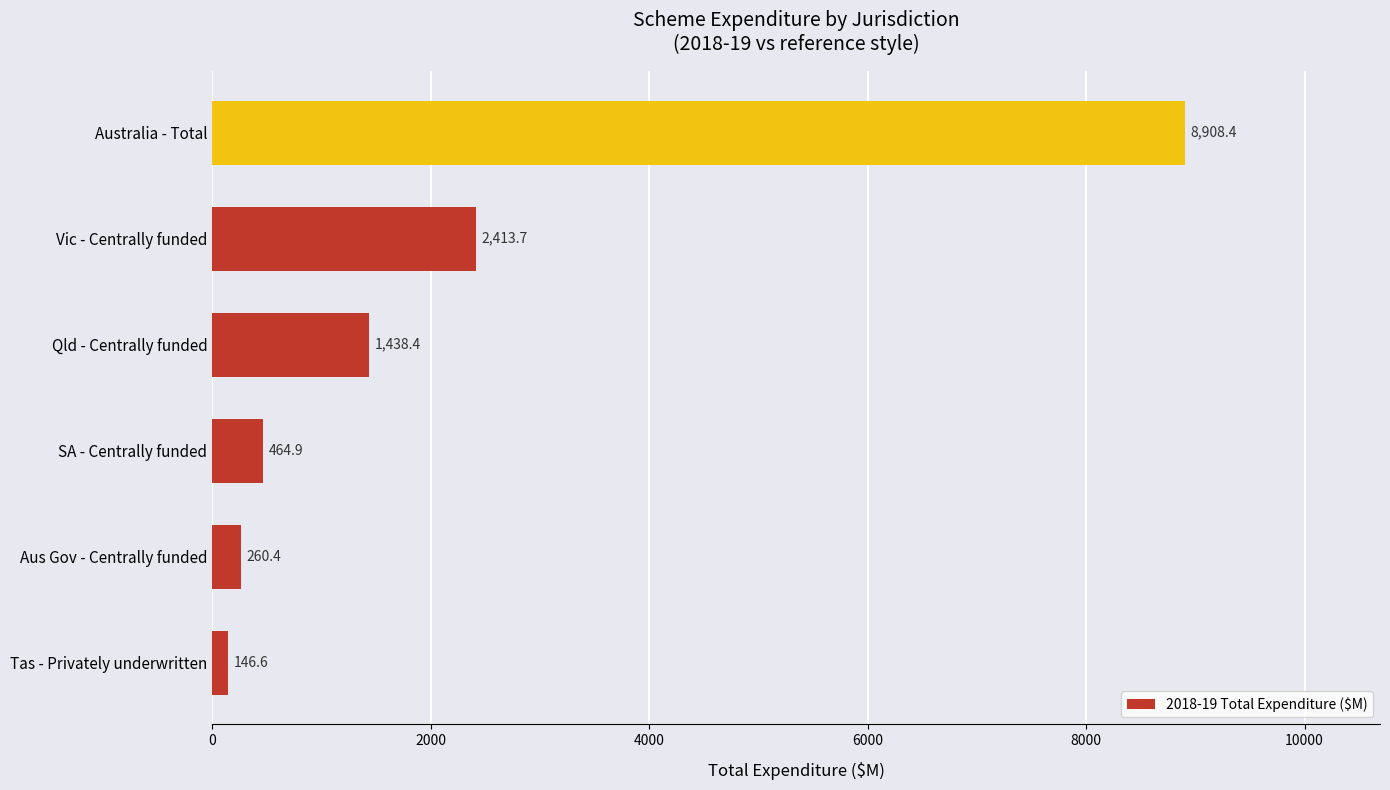

Reading bottom to top, transcribe all the data shown in this chart.

146.6	260.4	464.9	1438.4	2413.7	8908.4